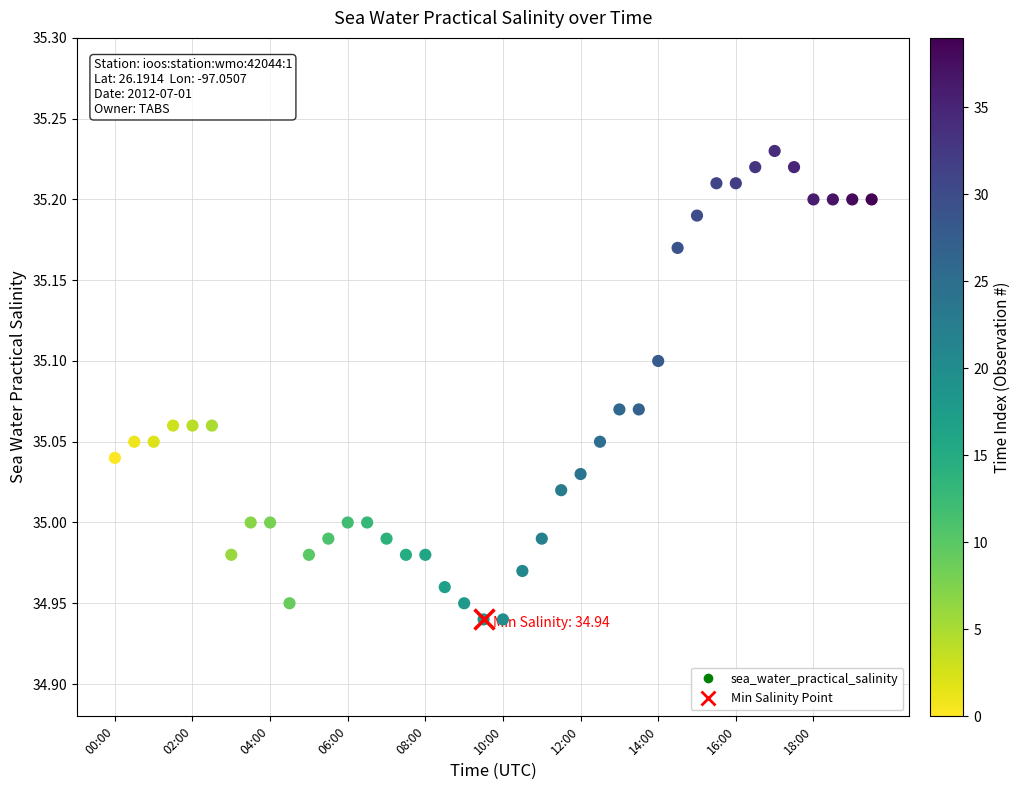

What is the range of Y values (max minus min)?

0.3